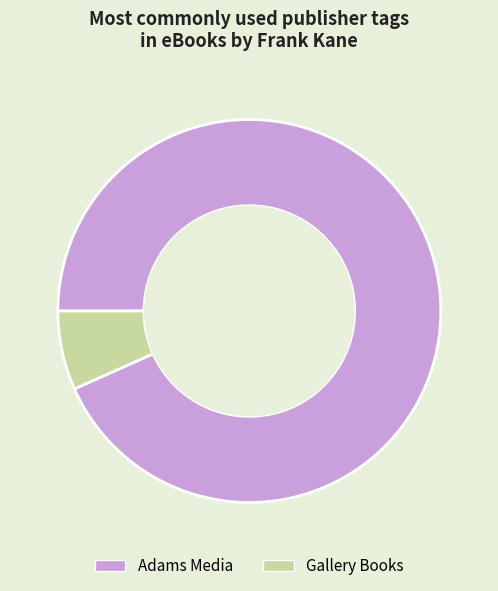

Does Gallery Books represent more than half of the total?

No